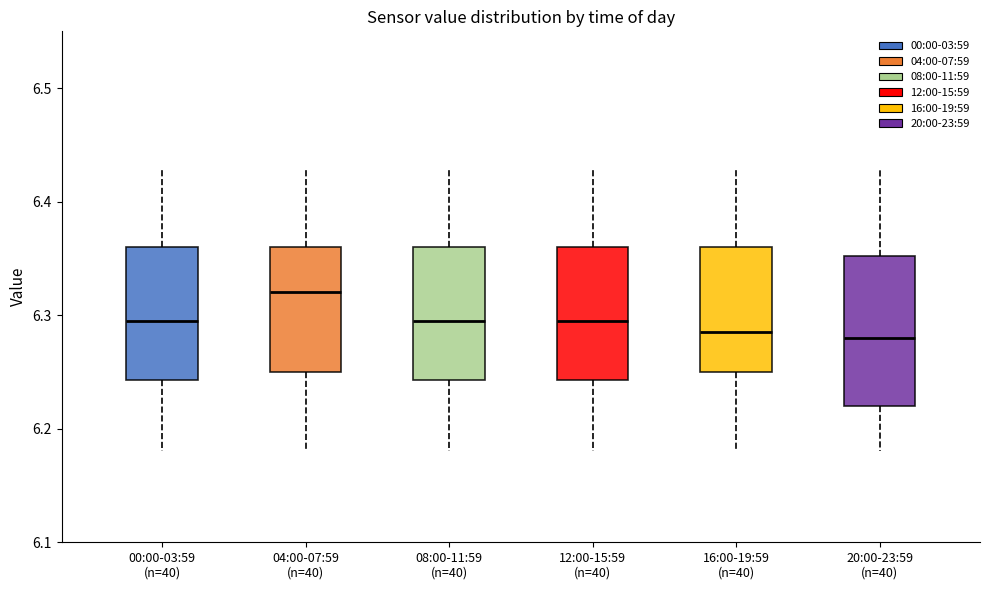

Which box is the tallest, from its lower edge to its upper edge?

20:00-23:59 (n=40)